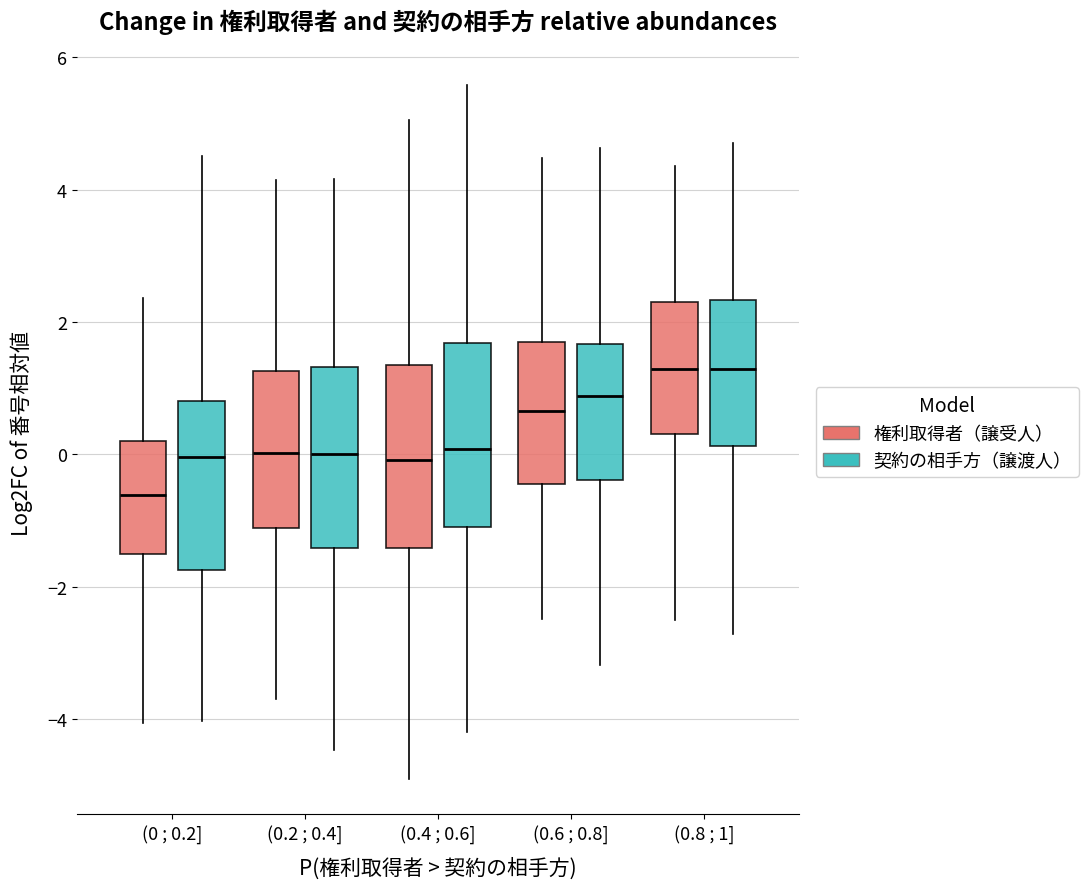

Reading left to right, transcribe this box plot: for each box, give where its median line is, the range the box spans, and where its two whiskers end, as read against the y-axis. The values are not printed on the chart, so give them approximately, as read against the axis.

(0 ; 0.2] (権利取得者（譲受人）): median -0.6, box -1.6 to 0.2, whiskers -4.0 to 2.4
(0 ; 0.2] (契約の相手方（譲渡人）): median 0.0, box -1.8 to 0.8, whiskers -4.0 to 4.6
(0.2 ; 0.4] (権利取得者（譲受人）): median 0.0, box -1.2 to 1.2, whiskers -3.6 to 4.2
(0.2 ; 0.4] (契約の相手方（譲渡人）): median 0.0, box -1.4 to 1.4, whiskers -4.4 to 4.2
(0.4 ; 0.6] (権利取得者（譲受人）): median 0.0, box -1.4 to 1.4, whiskers -5.0 to 5.0
(0.4 ; 0.6] (契約の相手方（譲渡人）): median 0.0, box -1.0 to 1.6, whiskers -4.2 to 5.6
(0.6 ; 0.8] (権利取得者（譲受人）): median 0.6, box -0.4 to 1.6, whiskers -2.4 to 4.4
(0.6 ; 0.8] (契約の相手方（譲渡人）): median 0.8, box -0.4 to 1.6, whiskers -3.2 to 4.6
(0.8 ; 1] (権利取得者（譲受人）): median 1.2, box 0.4 to 2.4, whiskers -2.4 to 4.4
(0.8 ; 1] (契約の相手方（譲渡人）): median 1.2, box 0.2 to 2.4, whiskers -2.8 to 4.6